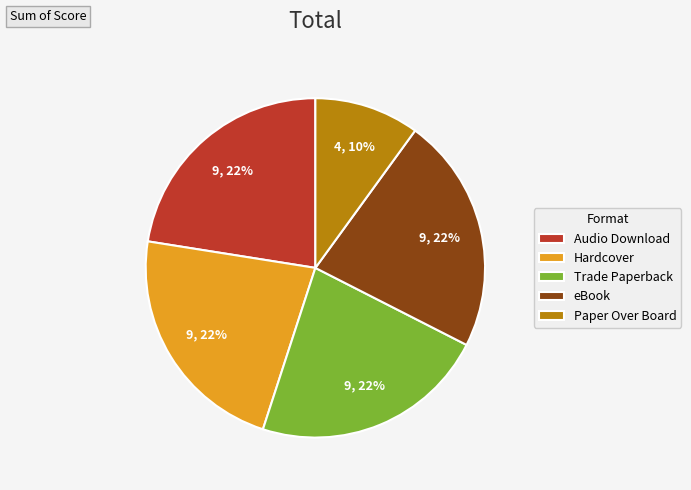

Is the sum of Paper Over Board and Audio Download greater than half?

No